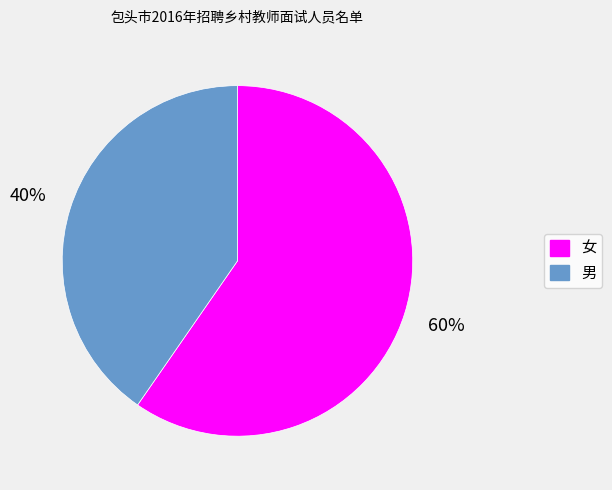

To the nearest percent, what portion does 男 represent?

40%